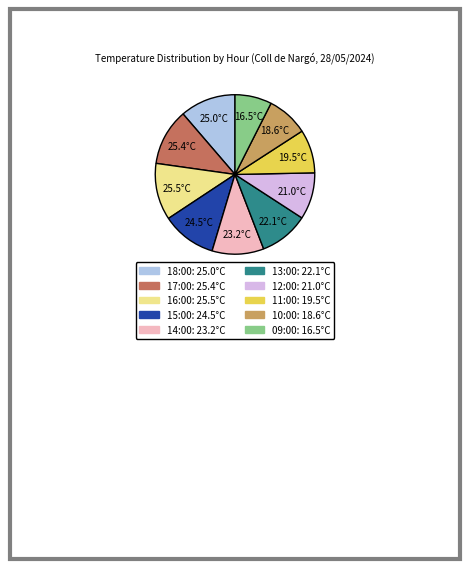

Does 18:00 account for over 50% of the chart?

No